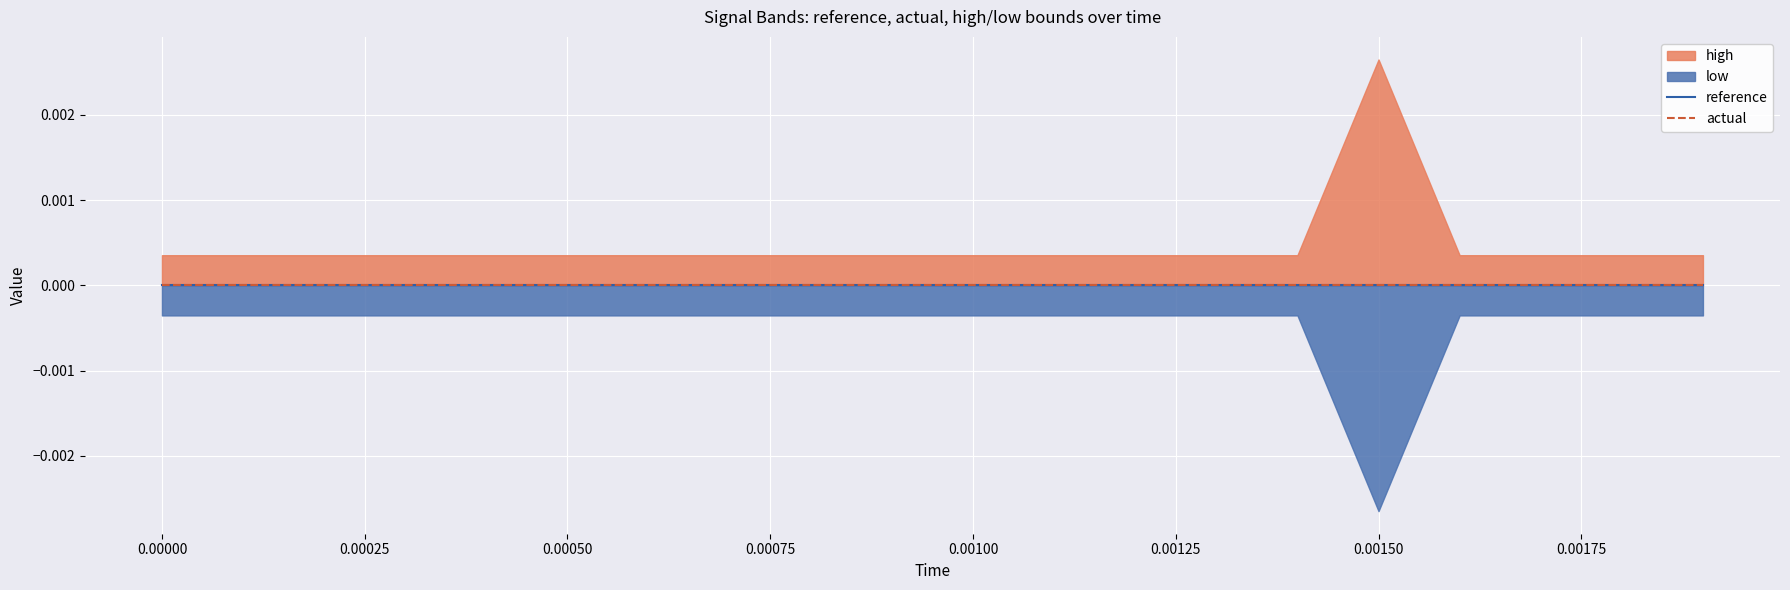

Is the value of reference at 13 greater than the value of high at 7?

No